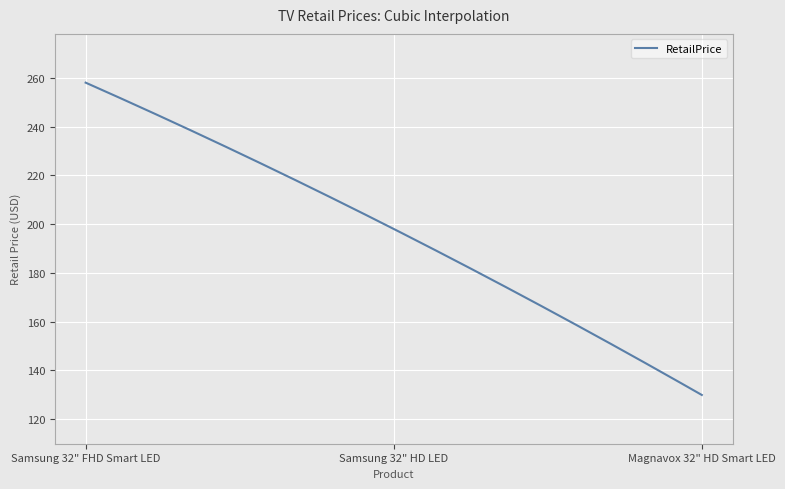

What is the difference between the maximum and minimum values?

128.1